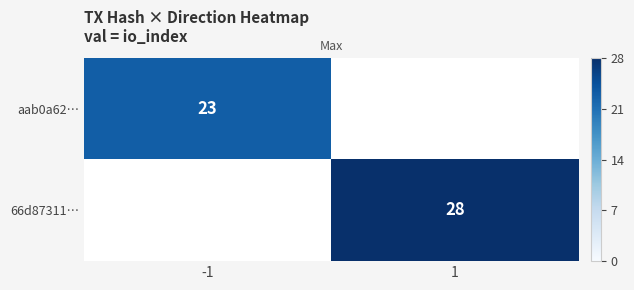

True or false: aab0a62… has a value of 32 at -1.

False